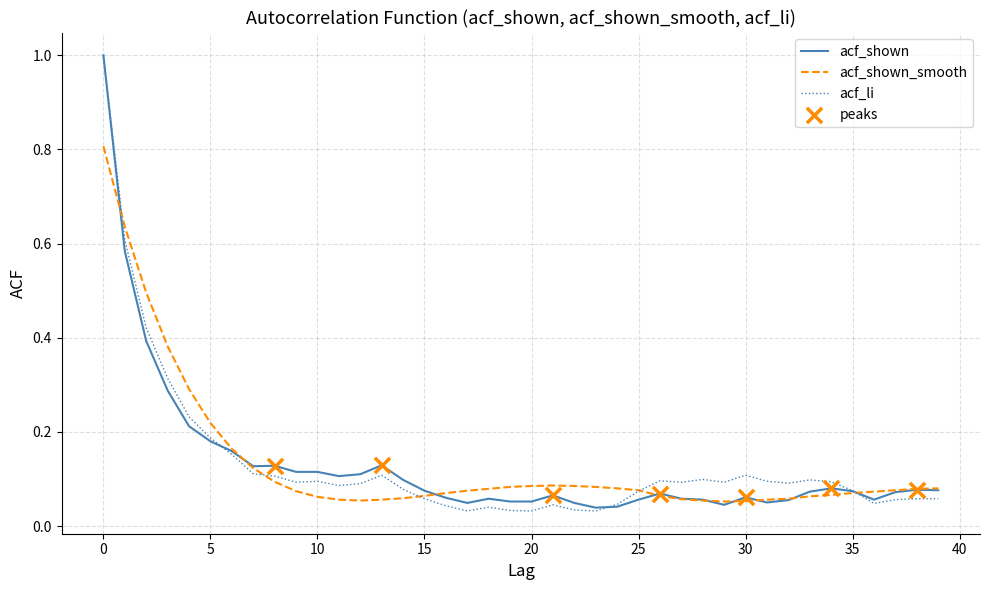

What is the highest value of the acf_li series?

1.0